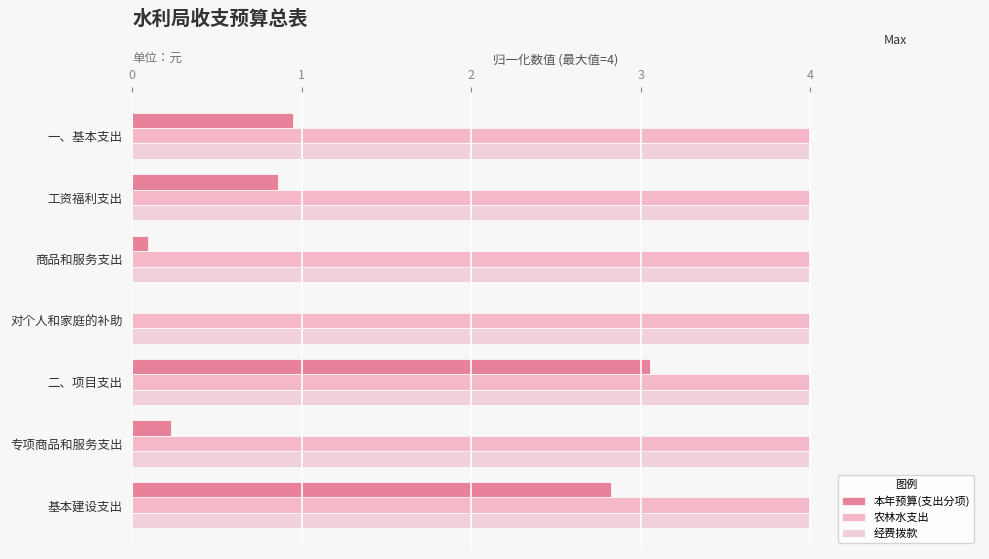

Reading left to right, extract all data points from this chart.

本年预算(支出分项): 0.9	0.9	0.1	0.0	3.1	0.2	2.8
农林水支出: 0.2	0.2	0.2	0.2	0.2	0.2	0.2
经费拨款: 0.2	0.2	0.2	0.2	0.2	0.2	0.2